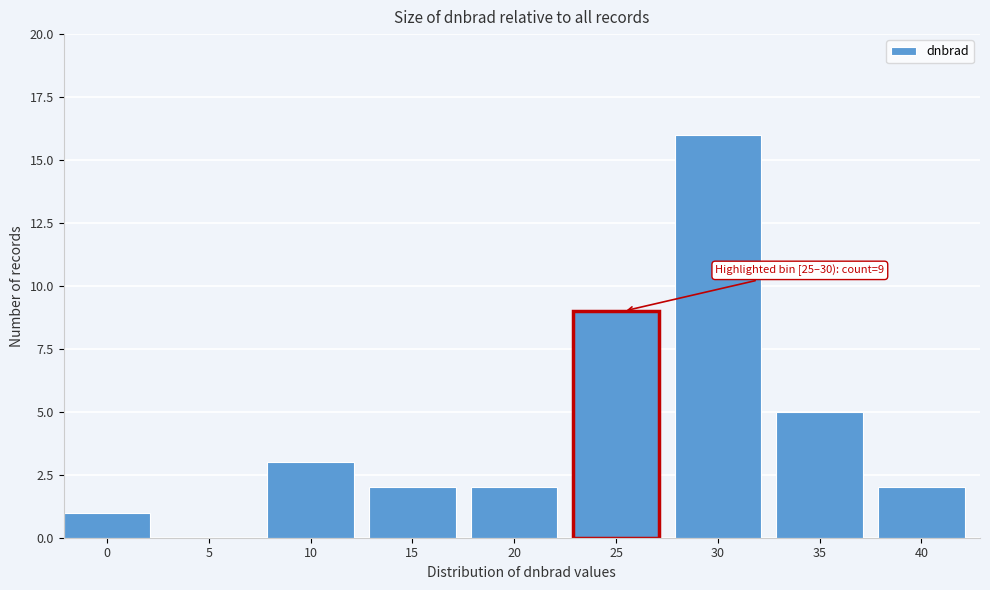

Reading left to right, extract all data points from this chart.

0=1	5=0	10=3	15=2	20=2	25=9	30=16	35=5	40=2